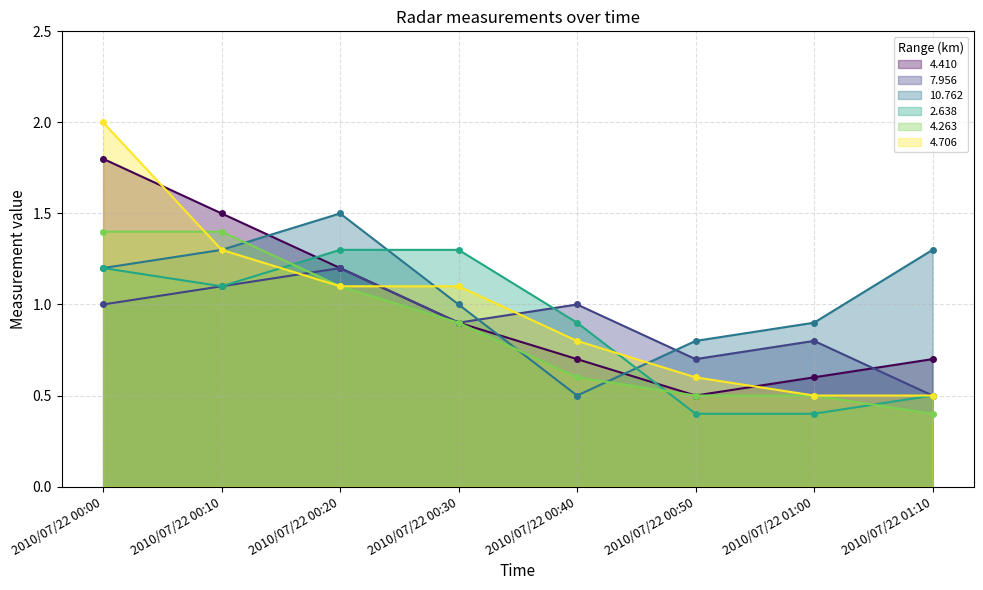

Reading left to right, extract all data points from this chart.

4.410: 1.8	1.5	1.2	0.9	0.7	0.5	0.6	0.7
7.956: 1.0	1.1	1.2	0.9	1.0	0.7	0.8	0.5
10.762: 1.2	1.3	1.5	1.0	0.5	0.8	0.9	1.3
2.638: 1.2	1.1	1.3	1.3	0.9	0.4	0.4	0.5
4.263: 1.4	1.4	1.1	0.9	0.6	0.5	0.5	0.4
4.706: 2.0	1.3	1.1	1.1	0.8	0.6	0.5	0.5